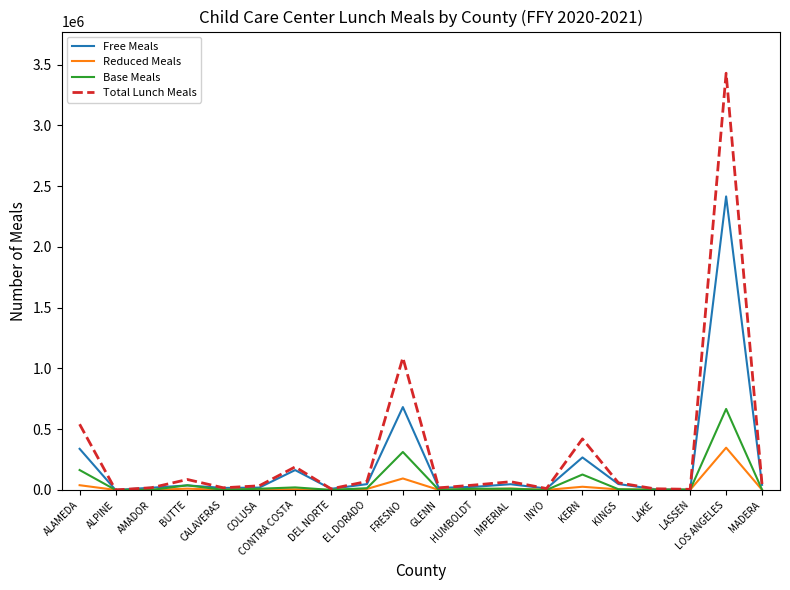

Which category has the highest value in the Base Meals series?

LOS ANGELES